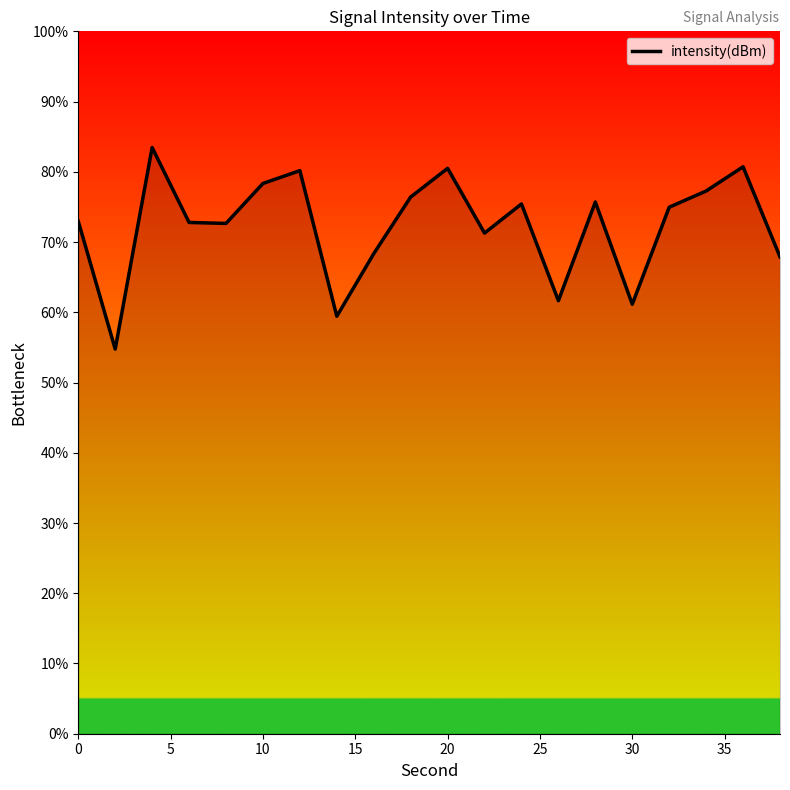

What is the smallest value displayed?

54.8